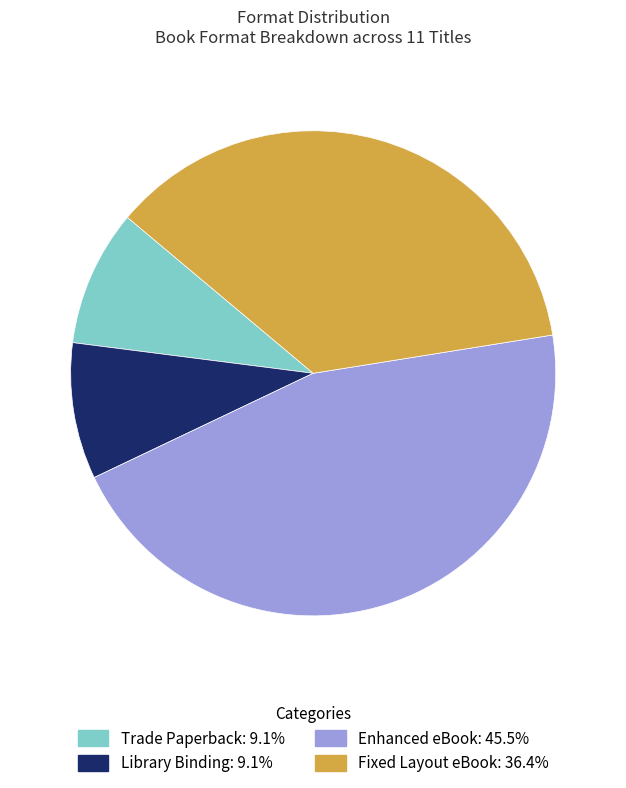

Does any single category account for the majority?

No